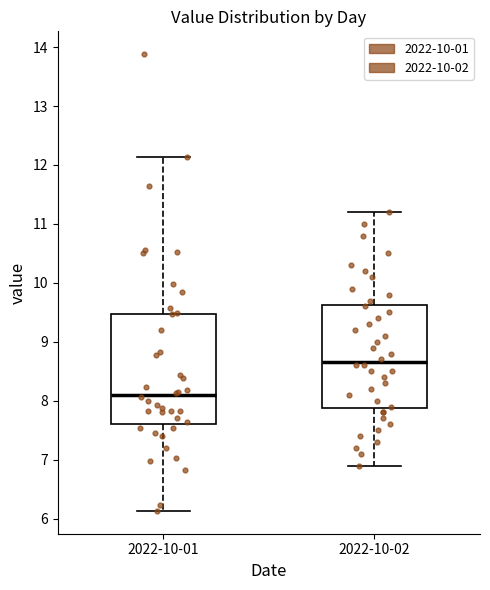

Which box has the highest median line?

2022-10-02